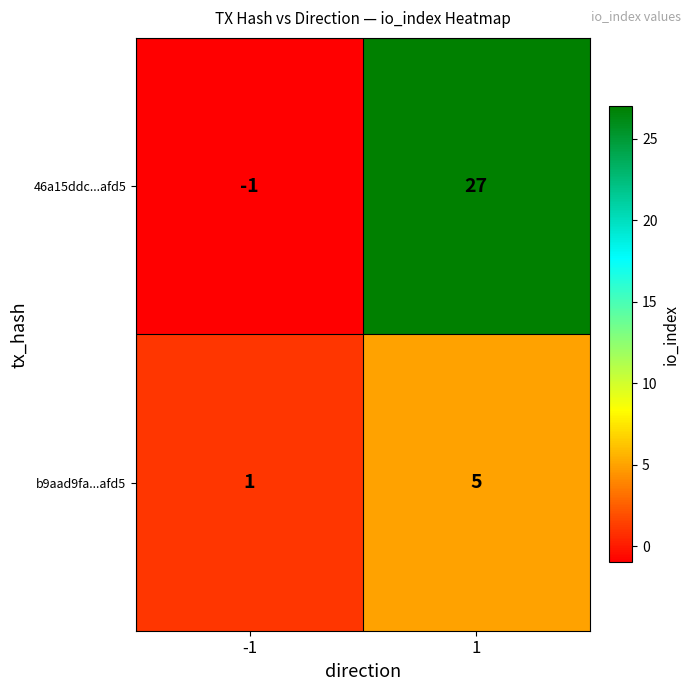

List the series in order of their overall mean, highest first.

46a15ddc...afd5, b9aad9fa...afd5